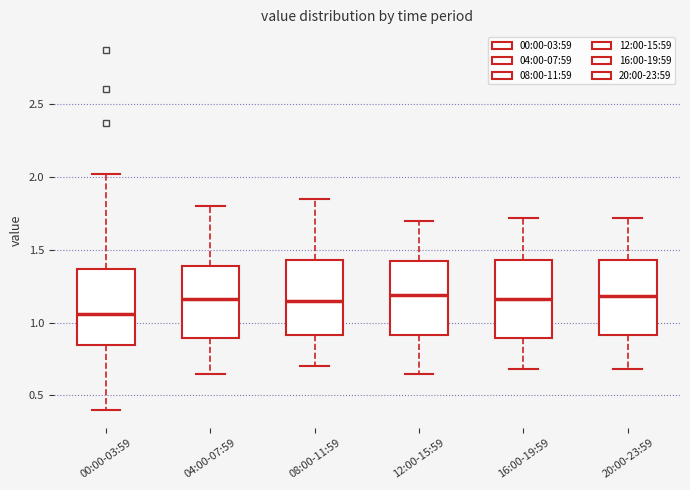

Which box's median line is the lowest?

00:00-03:59